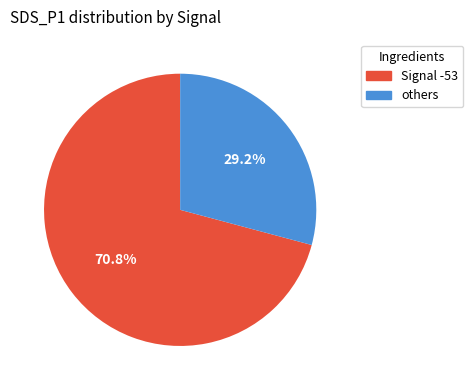

To the nearest percent, what is the average slice percentage?

50%